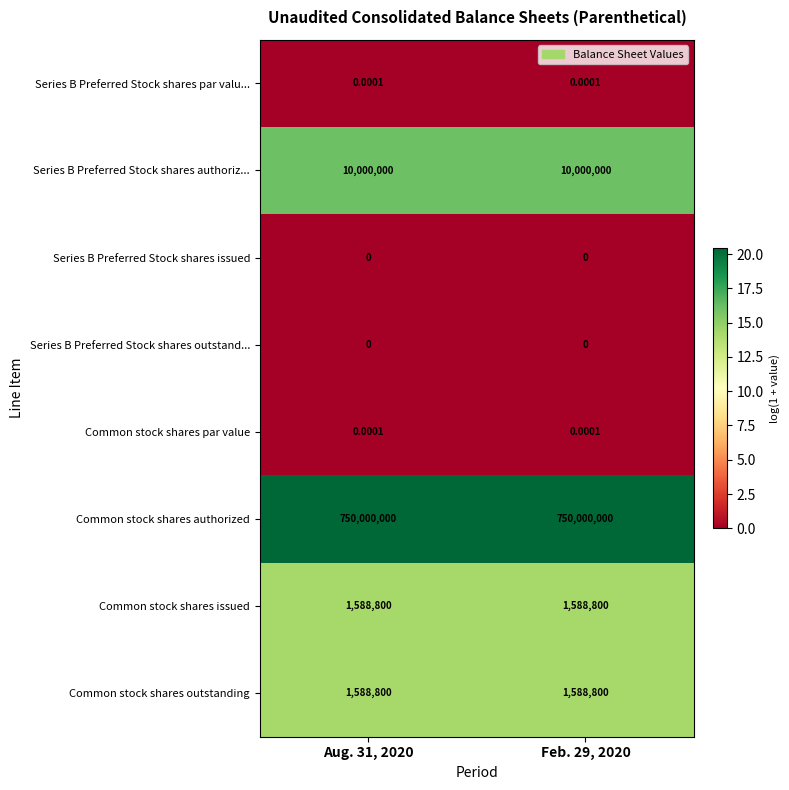

Count the number of data series in this chart.

8